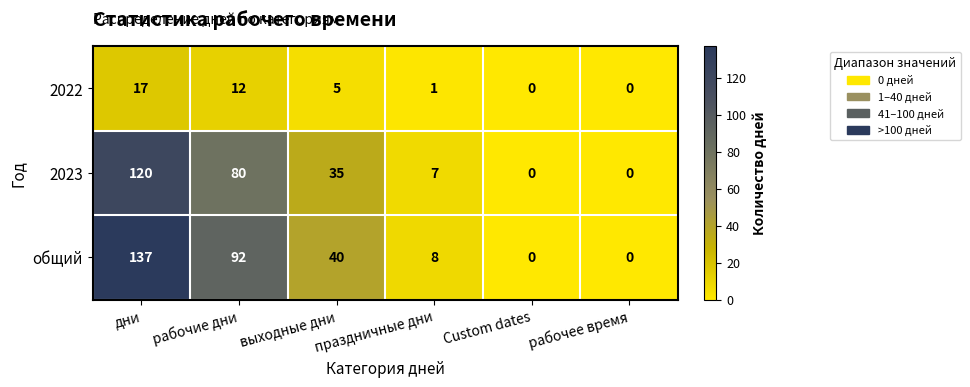

What is the total value across all series at дни?

274